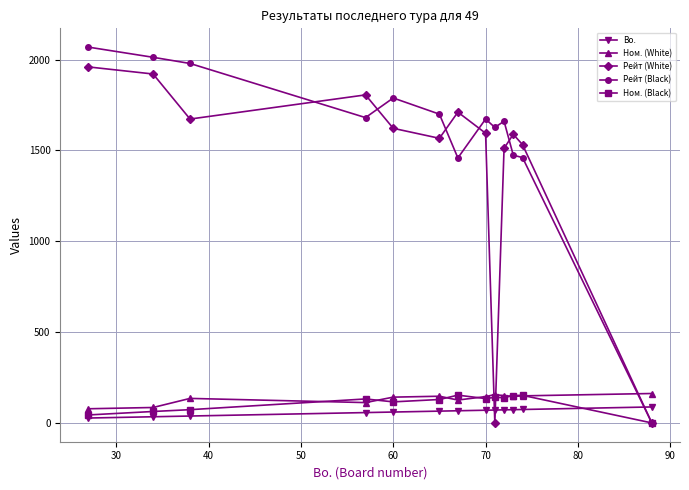

Which series has the largest range (max minus min)?

Рейт (Black)